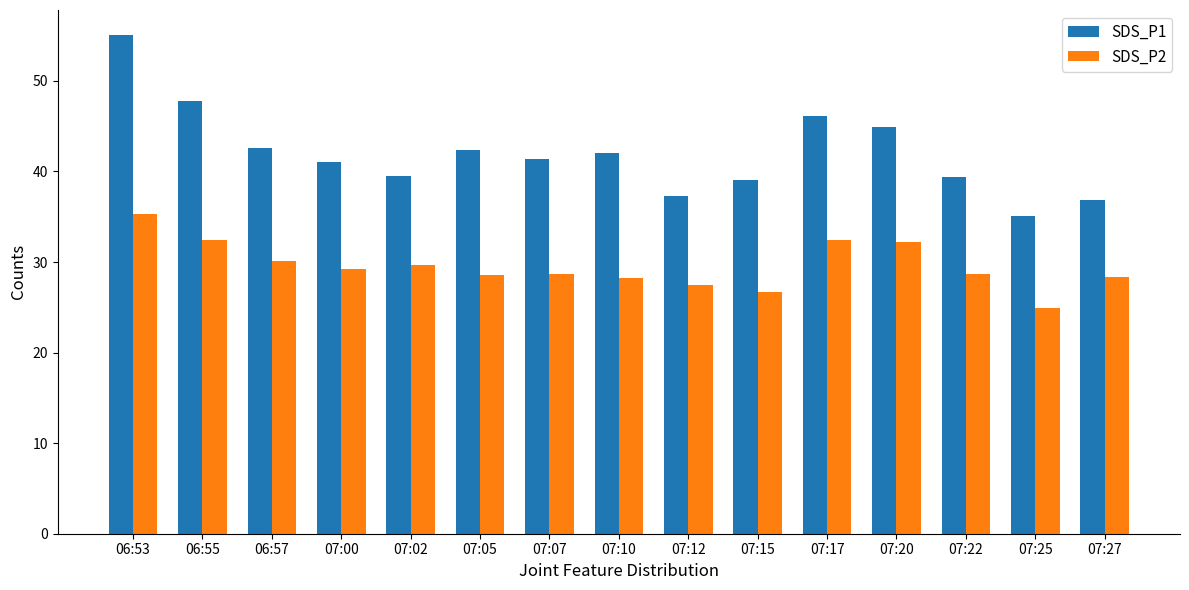

At which category is the sum across all series the highest?

06:53